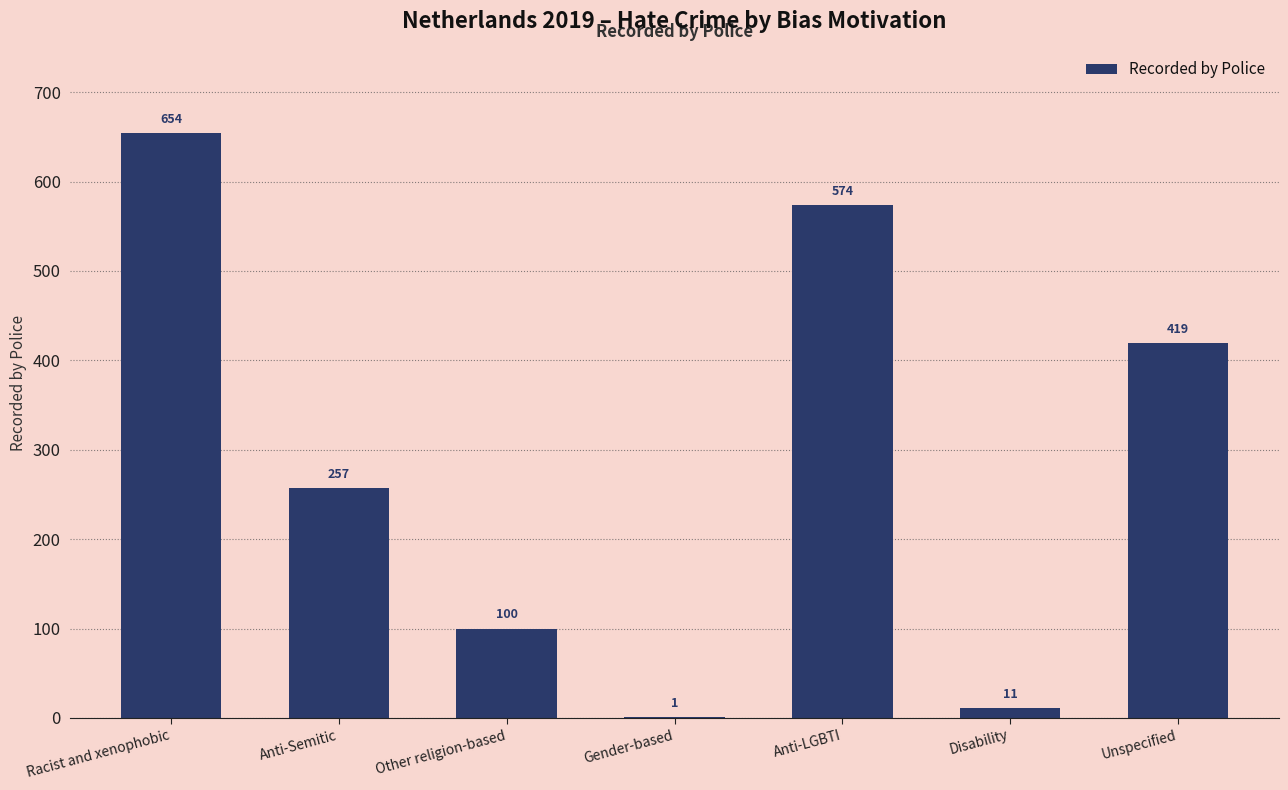

Which category has the highest value across all series?

Racist and xenophobic